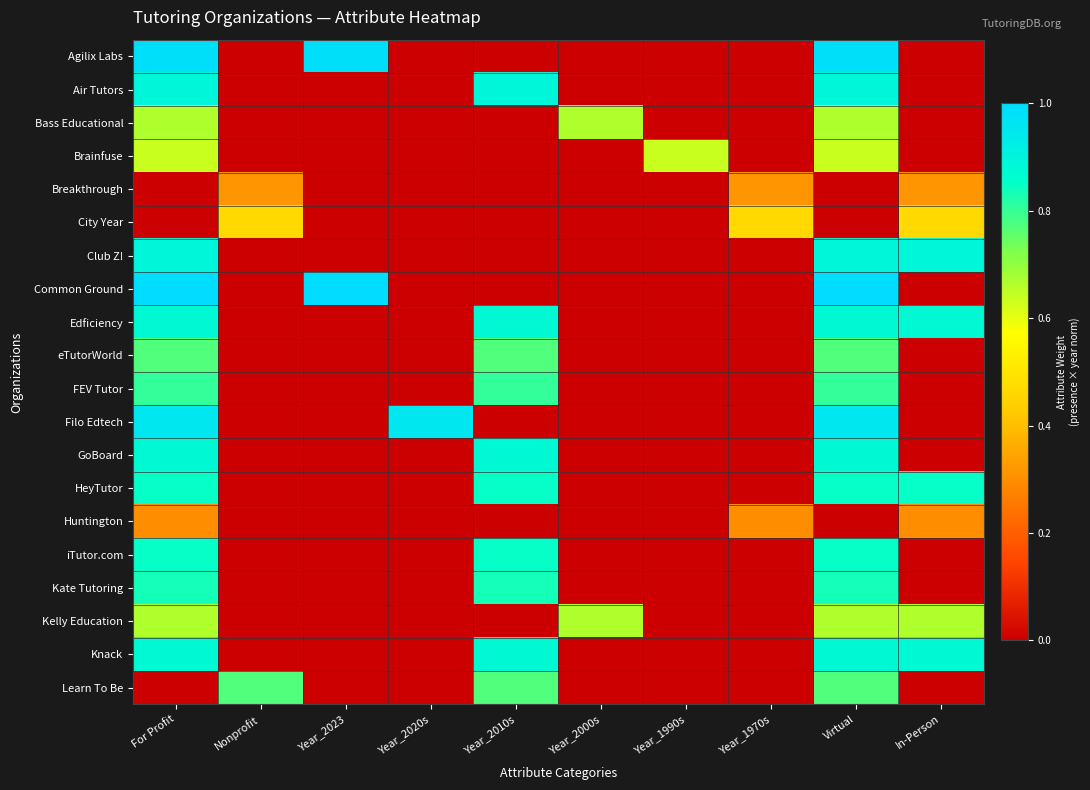

How many data points does each series have?

10